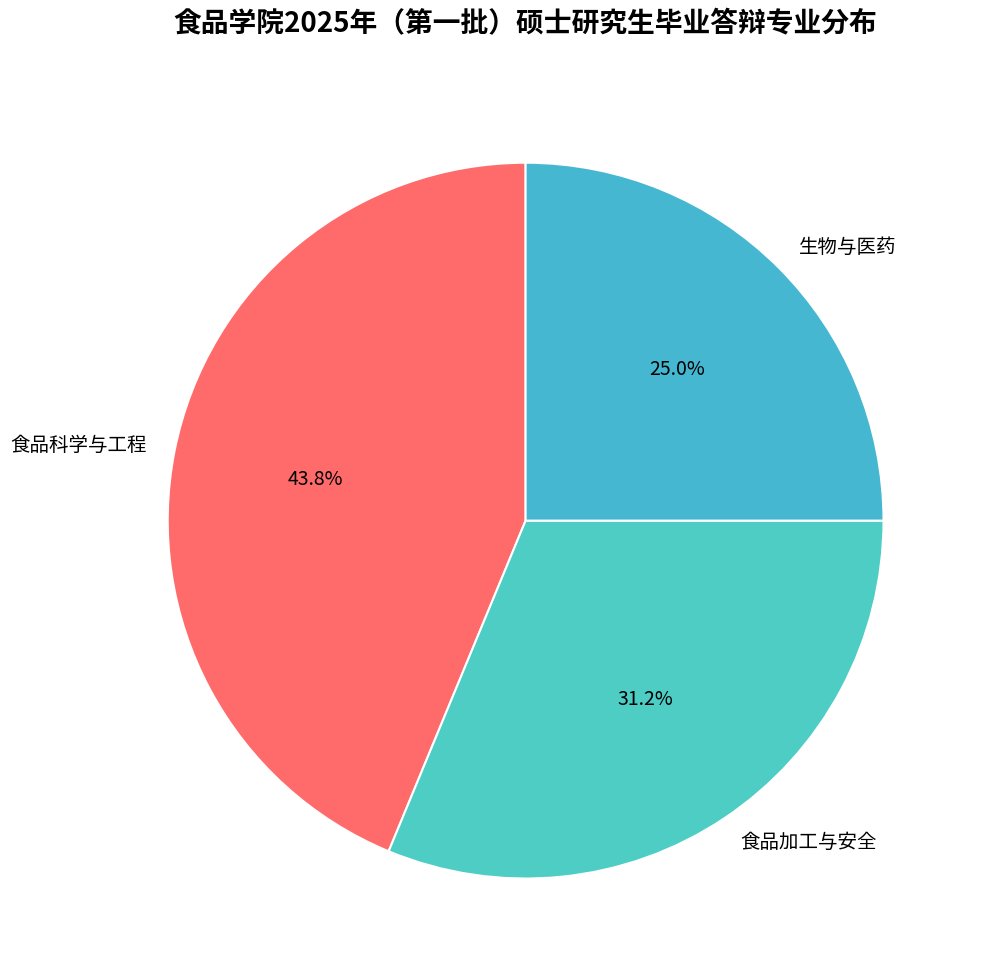

To the nearest percent, what percentage of the pie is 生物与医药?

25%